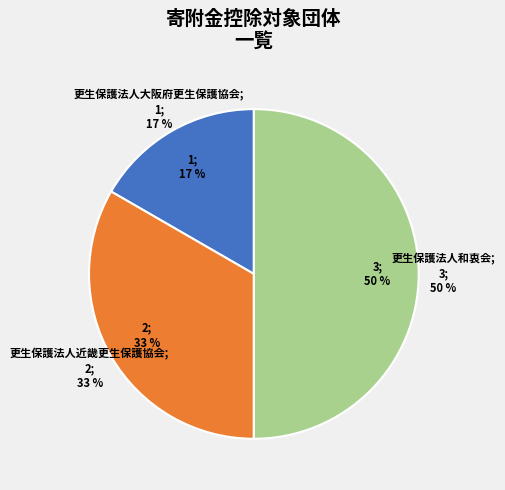

To the nearest percent, what percentage of the pie is 更生保護法人大阪府更生保護協会?

17%